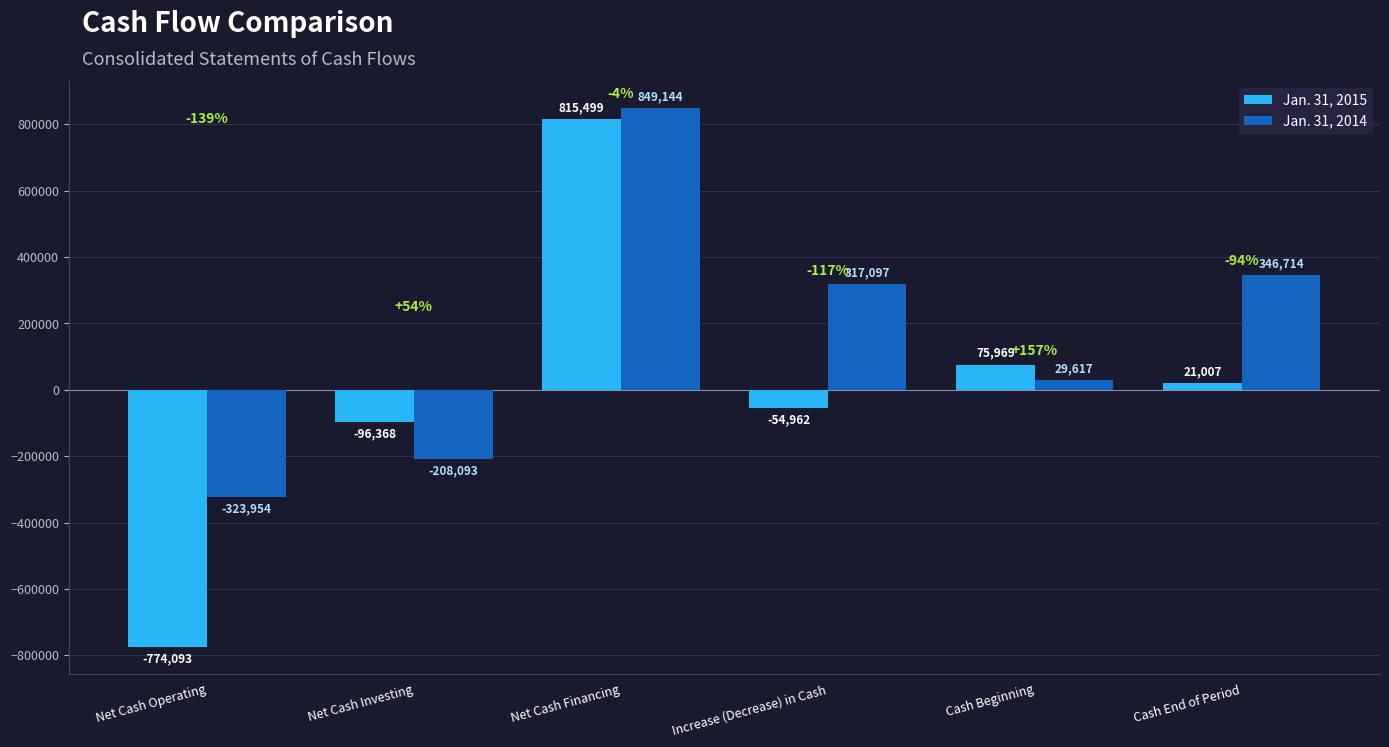

Is the value of Jan. 31, 2014 at Increase (Decrease) in Cash greater than the value of Jan. 31, 2015 at Net Cash Financing?

No